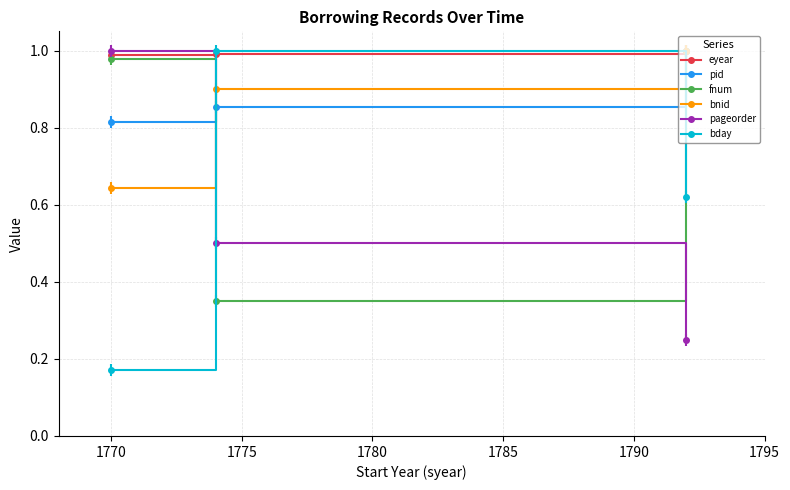

How many series are shown in this chart?

6